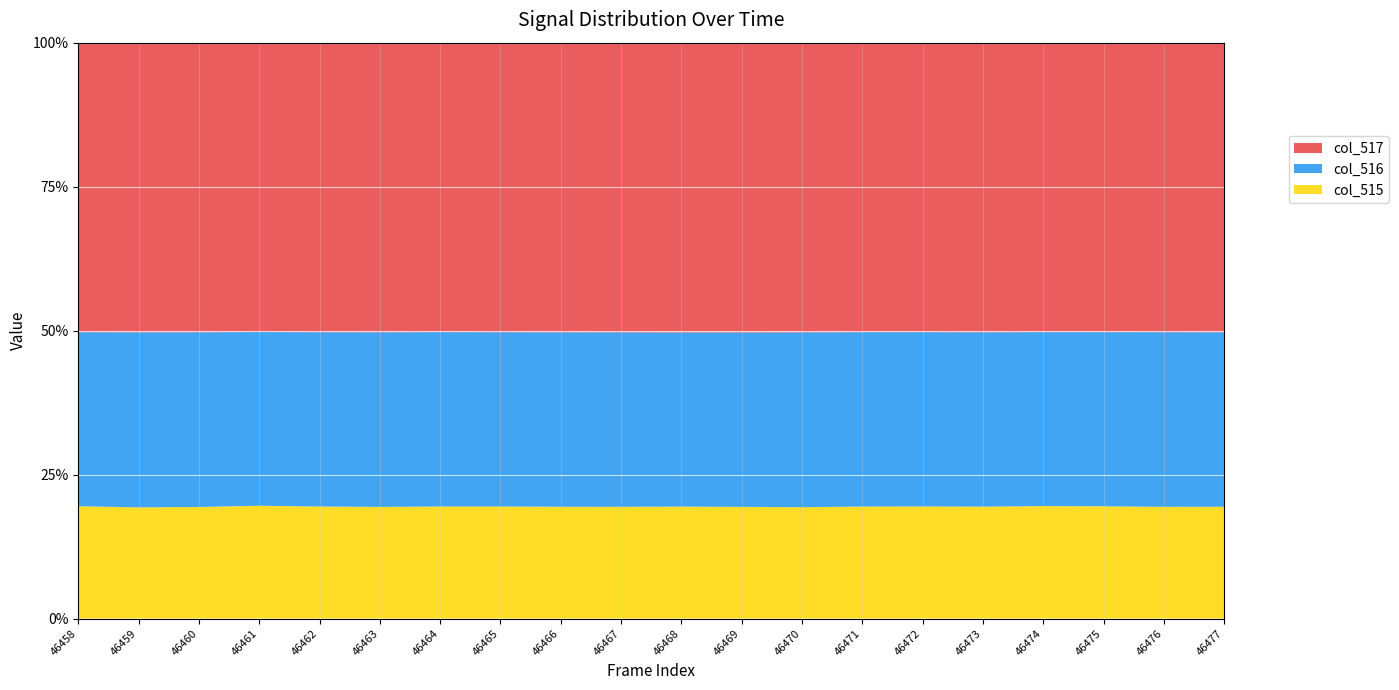

Reading right to left, list all the values displayed in this chart.

col_515: 25299	25286	25415	25465	25319	25382	25348	25183	25260	25310	25282	25293	25359	25367	25260	25359	25545	25251	25158	25424
col_516: 39479	39535	39427	39390	39462	39461	39482	39541	39459	39400	39450	39474	39454	39485	39516	39454	39354	39528	39608	39399
col_517: 65535	65535	65535	65535	65535	65535	65535	65535	65535	65535	65535	65535	65535	65535	65535	65535	65535	65535	65535	65535